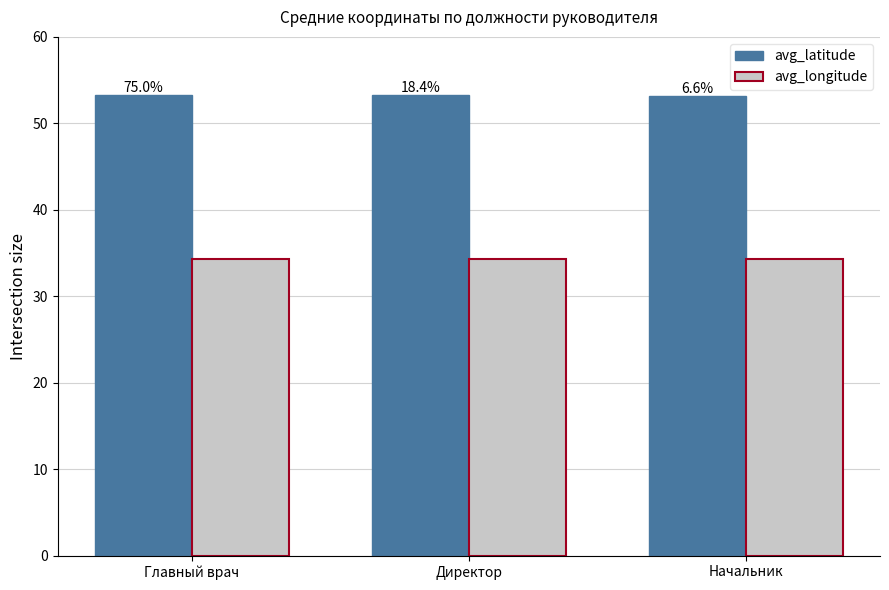

What are all the series names shown in the legend?

avg_latitude, avg_longitude